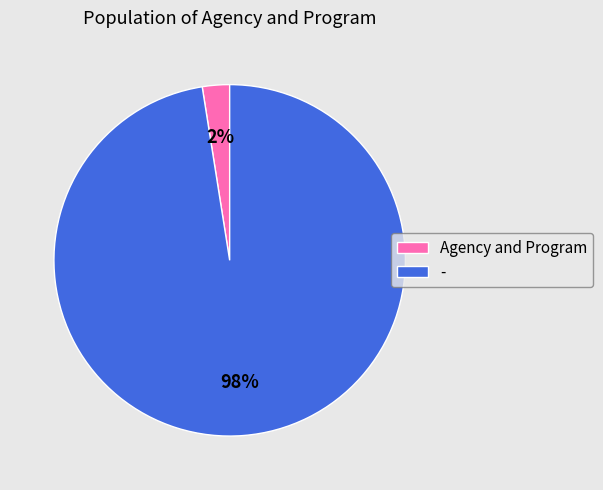

Combined, do - and Agency and Program account for over 50%?

Yes